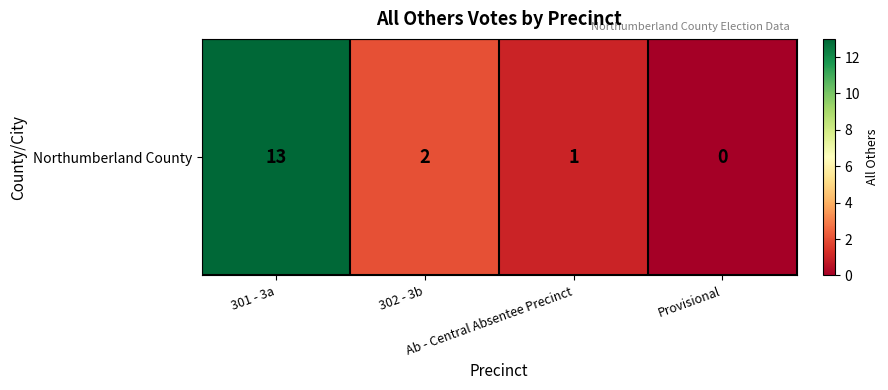

What is the average value?

4